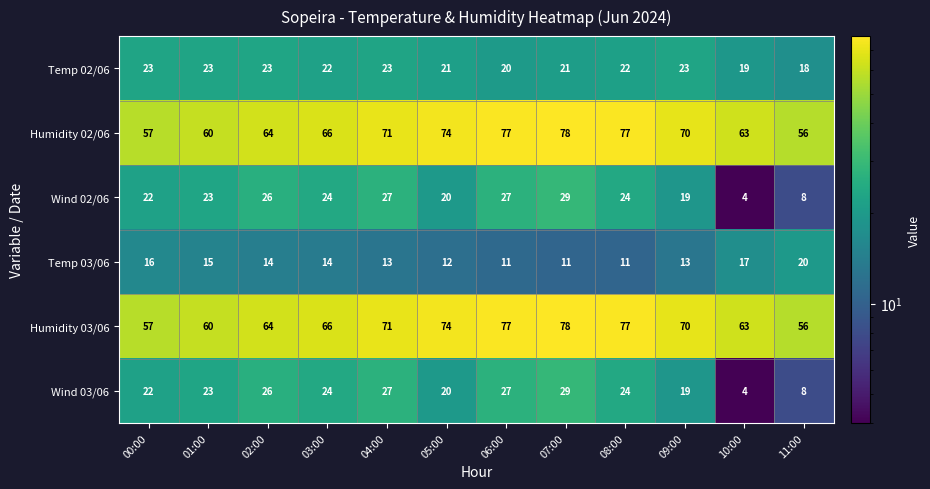

How many values in the Wind 02/06 series are below 24?

6